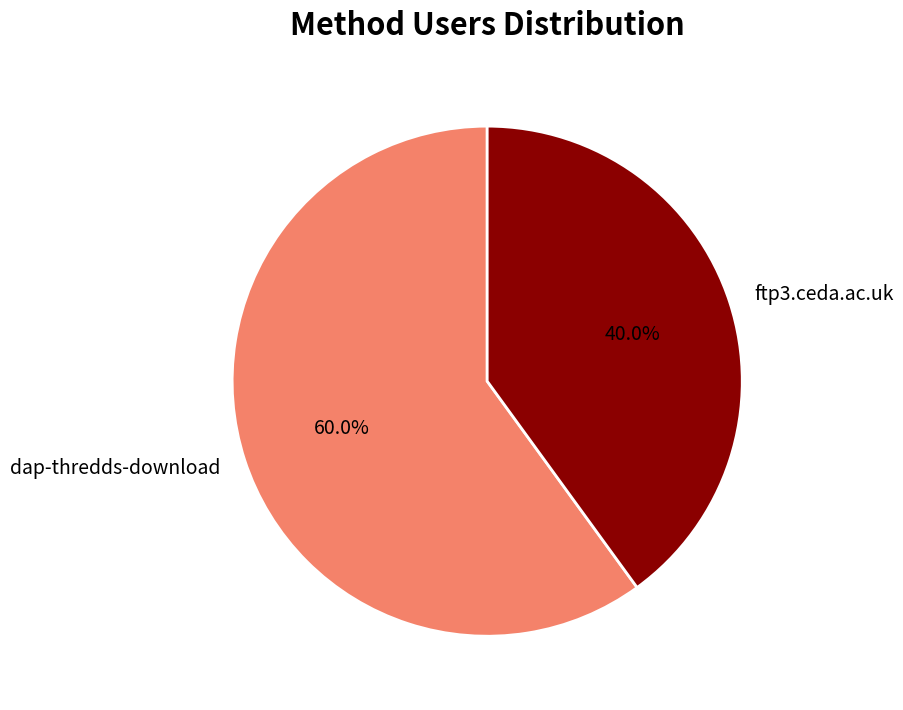

Between dap-thredds-download and ftp3.ceda.ac.uk, which is larger?

dap-thredds-download